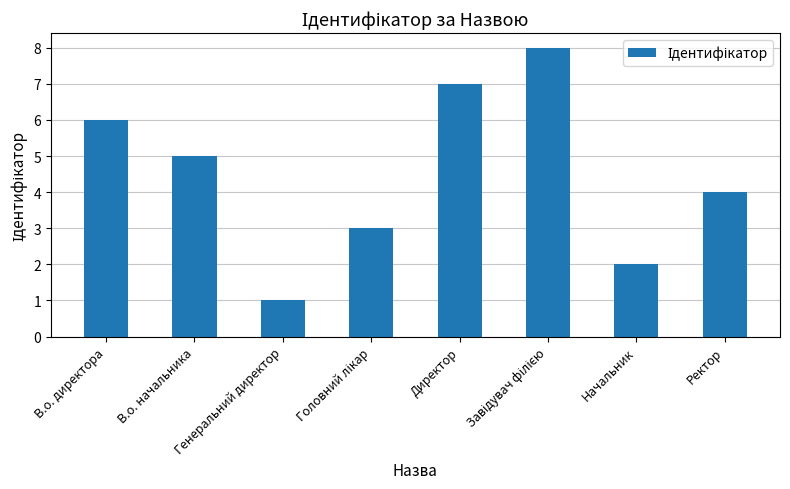

How many bars are there in total?

8